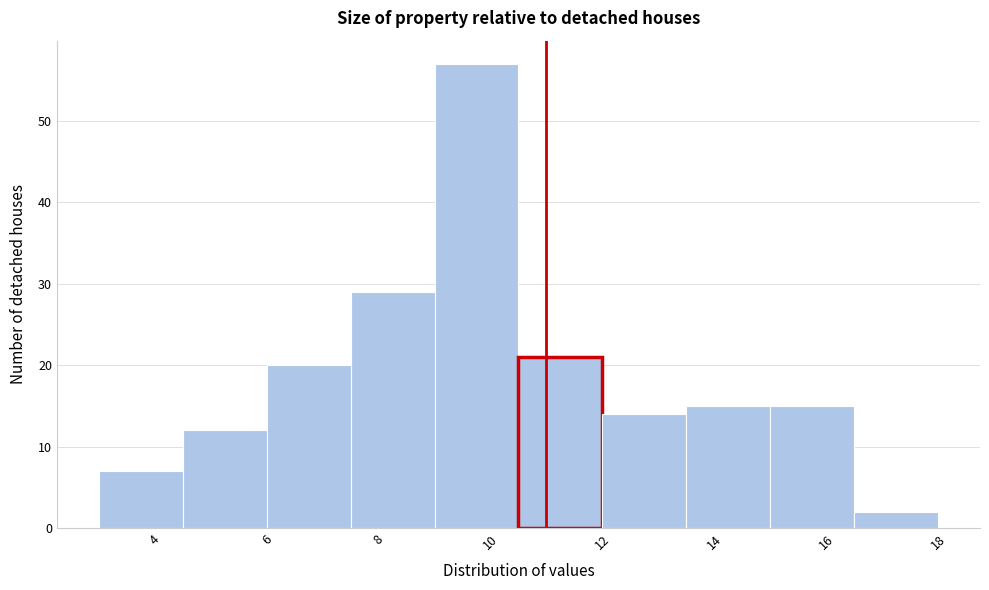

How tall is the bar that spans 4.5 to 6.0 on the x-axis? Neither the bar edges nor the heights are printed on the chart, so give them approximately, as read against the axes.

12